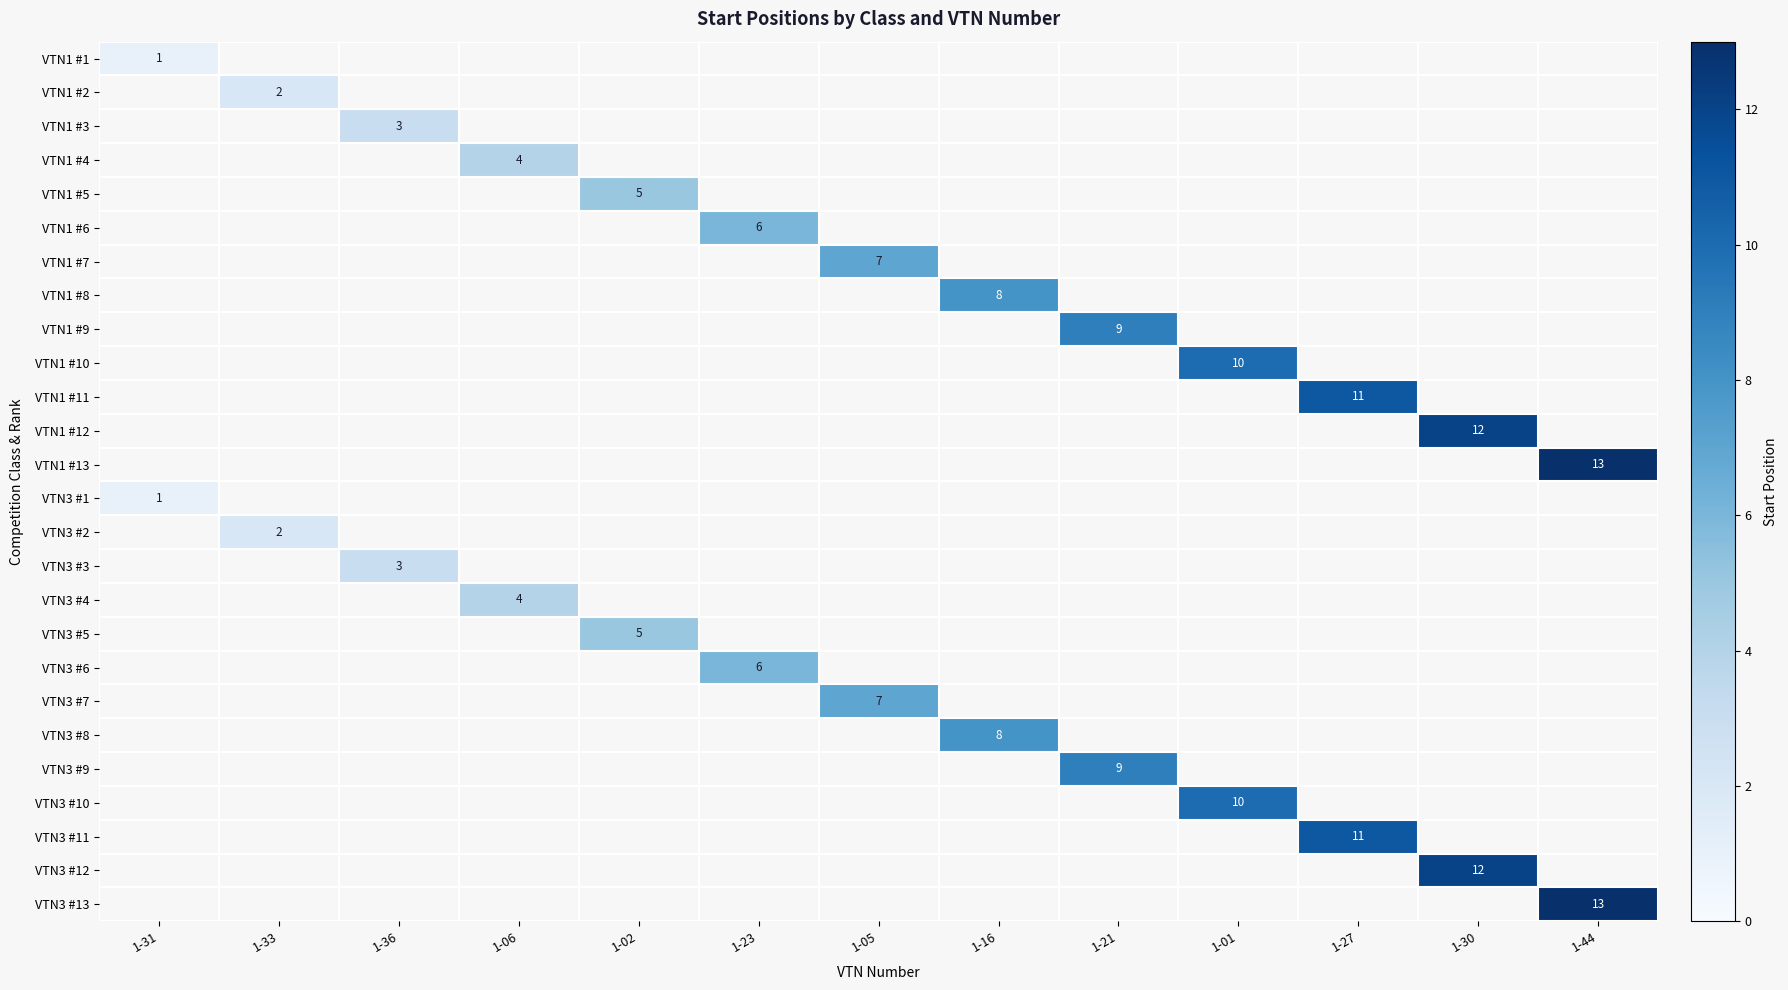

The value of VTN3 #11 at 1-27 is 16. True or false?

False